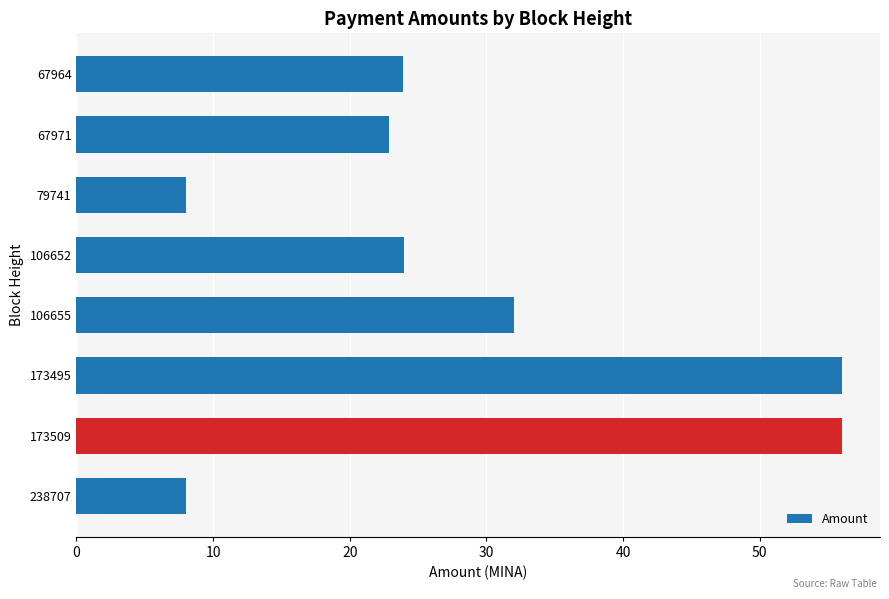

Does the chart contain any negative values?

No